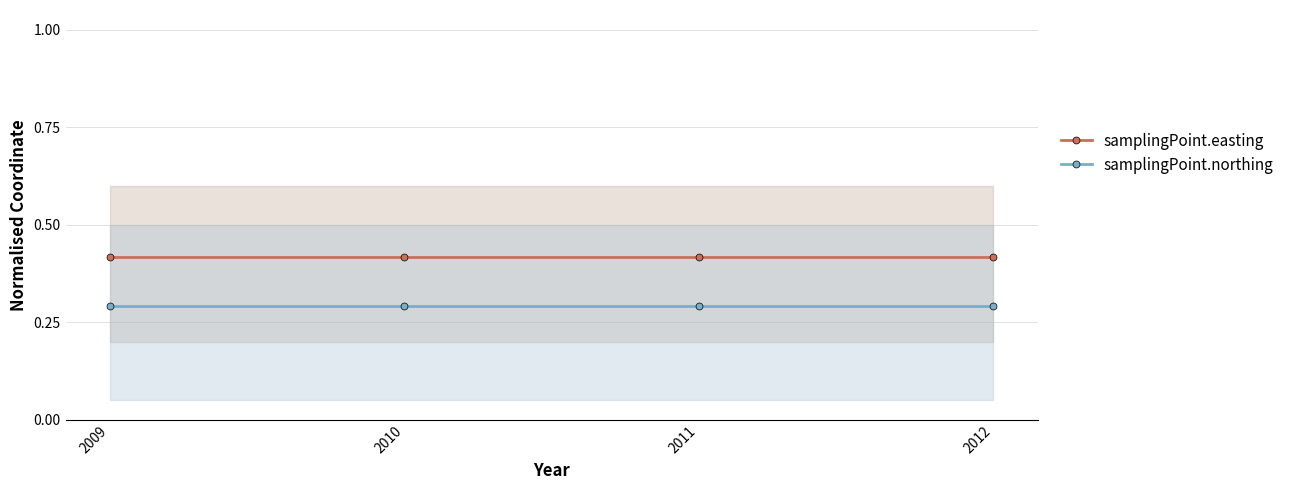

What is the maximum value for samplingPoint.northing?

0.3